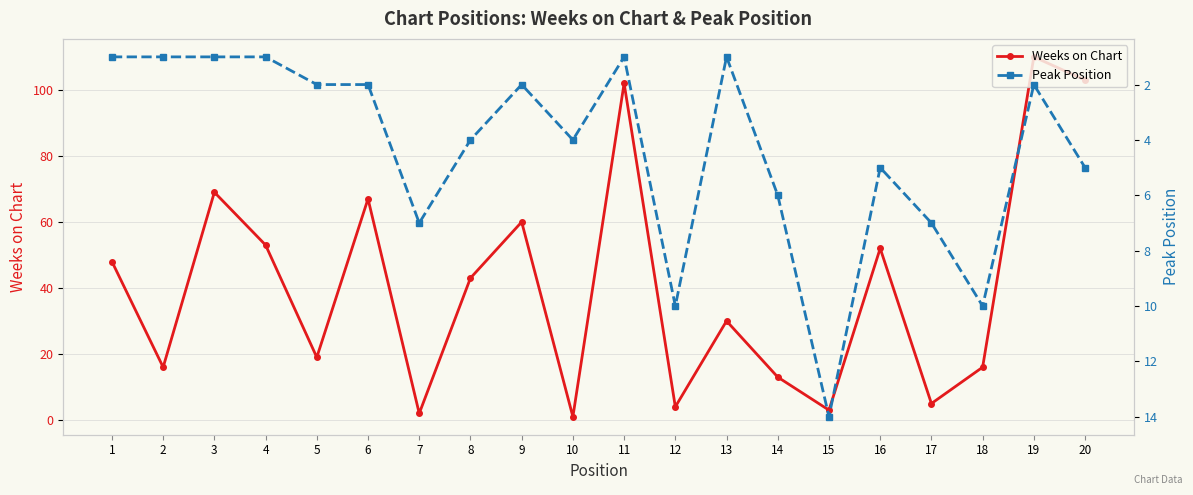

What is the average value of the Weeks on Chart series?

41